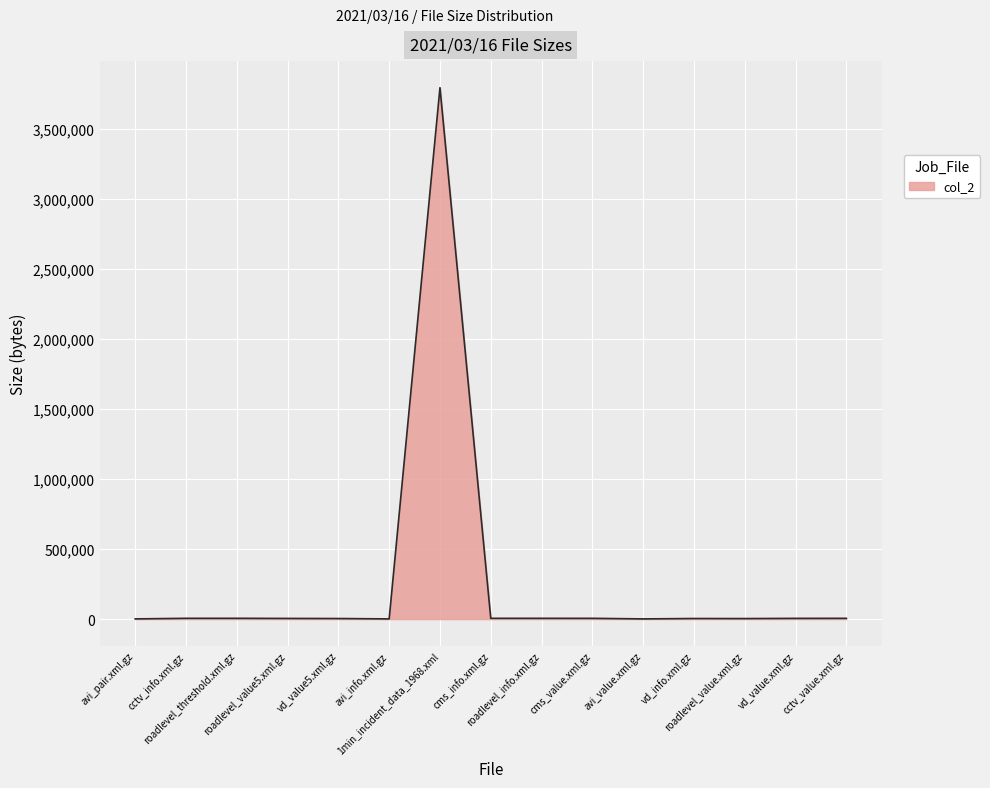

What is the difference between the maximum and minimum values?

3795183